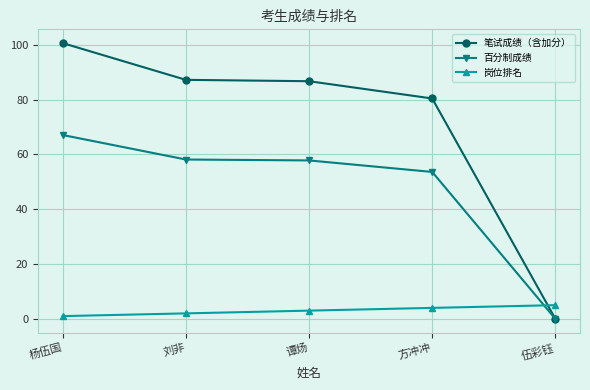

True or false: 百分制成绩 has a value of 22.8 at 谭炀.

False